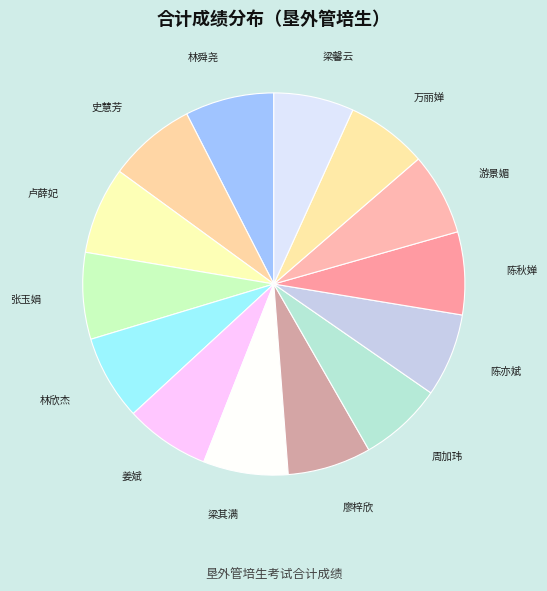

Combined, do 陈亦斌 and 史慧芳 account for over 50%?

No